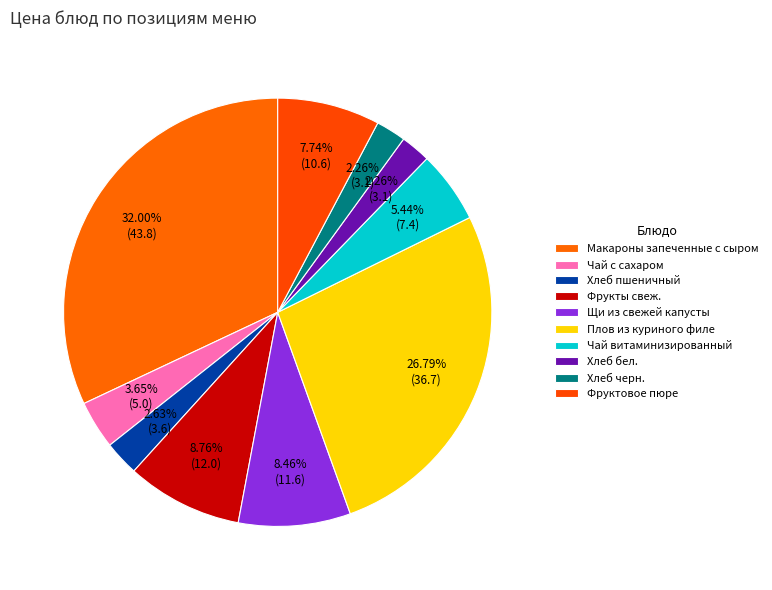

What is the total percentage of Хлеб пшеничный and Макароны запеченные с сыром?

34.6%